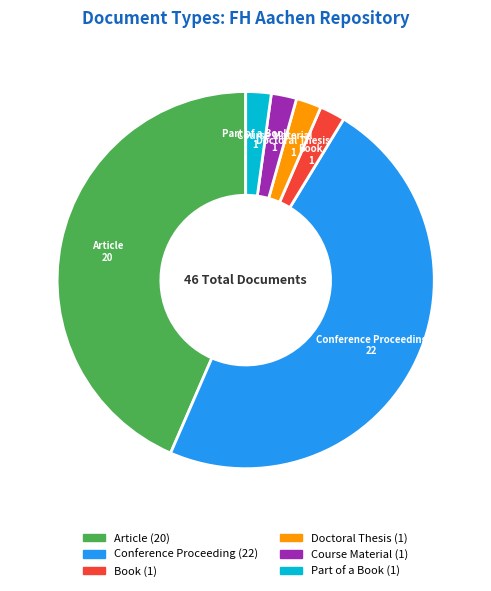

Do Part of a Book and Course Material together represent more than half of the pie?

No